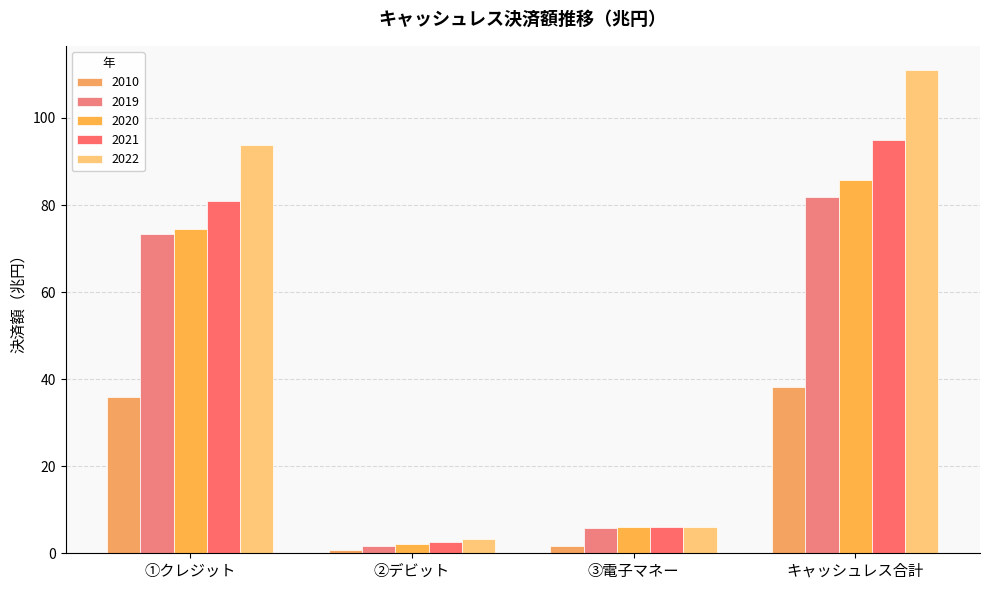

At how many categories does at least one series exceed 90?

2